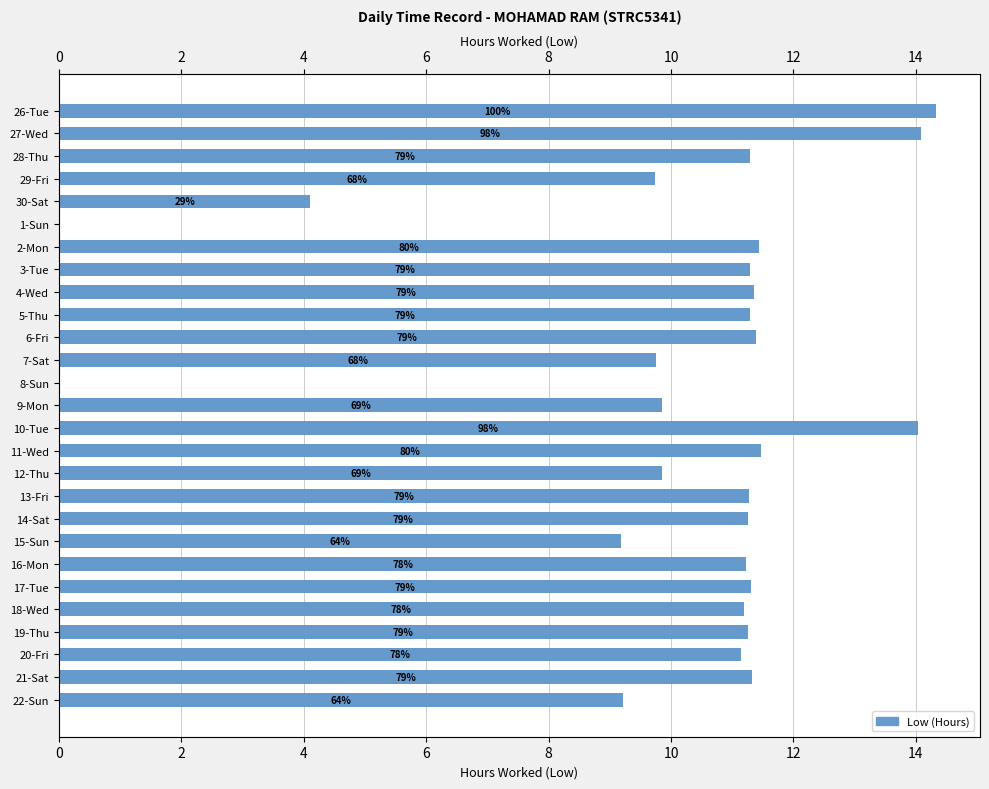

How many bars are there in total?

27